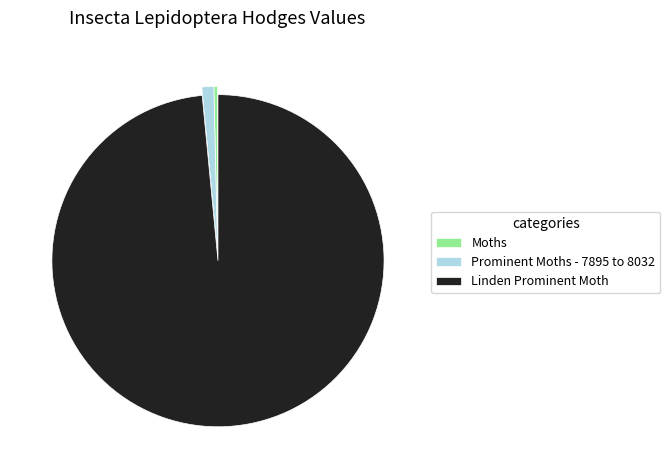

Which has a higher value, Moths or Prominent Moths - 7895 to 8032?

Prominent Moths - 7895 to 8032